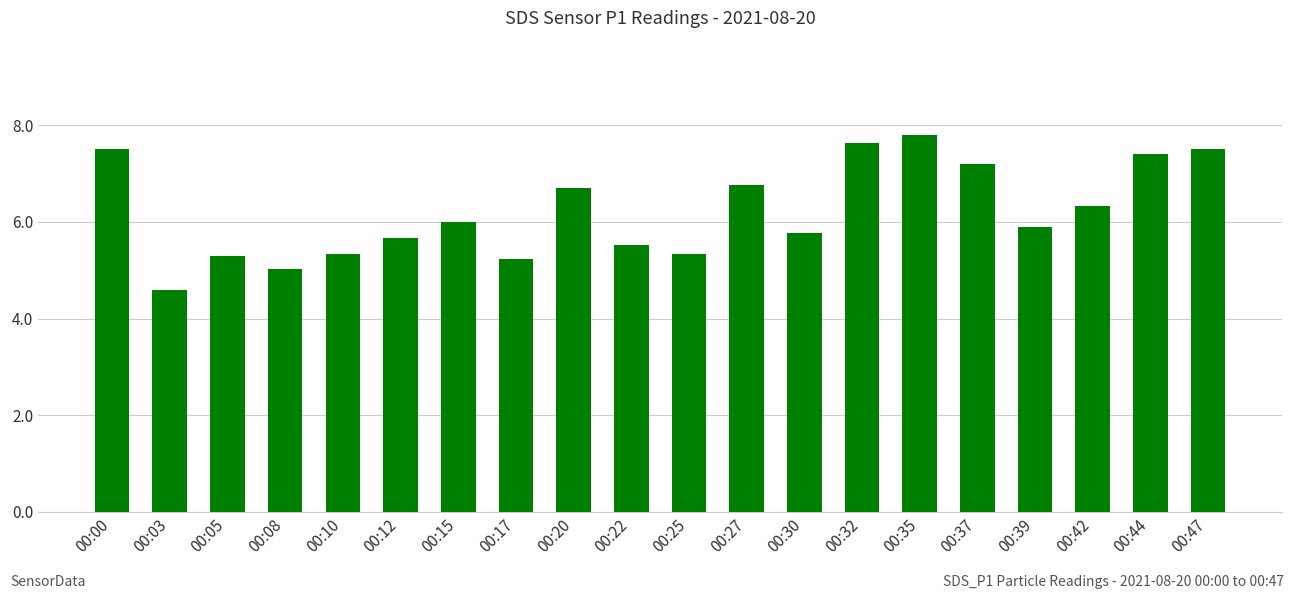

What is the smallest value displayed?

4.6